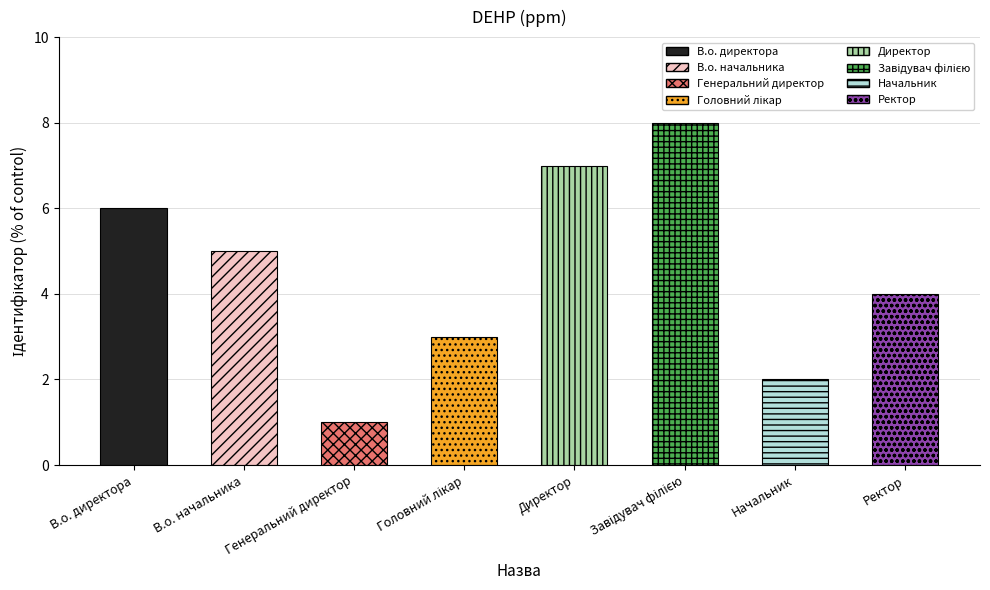

What is the average value?

4